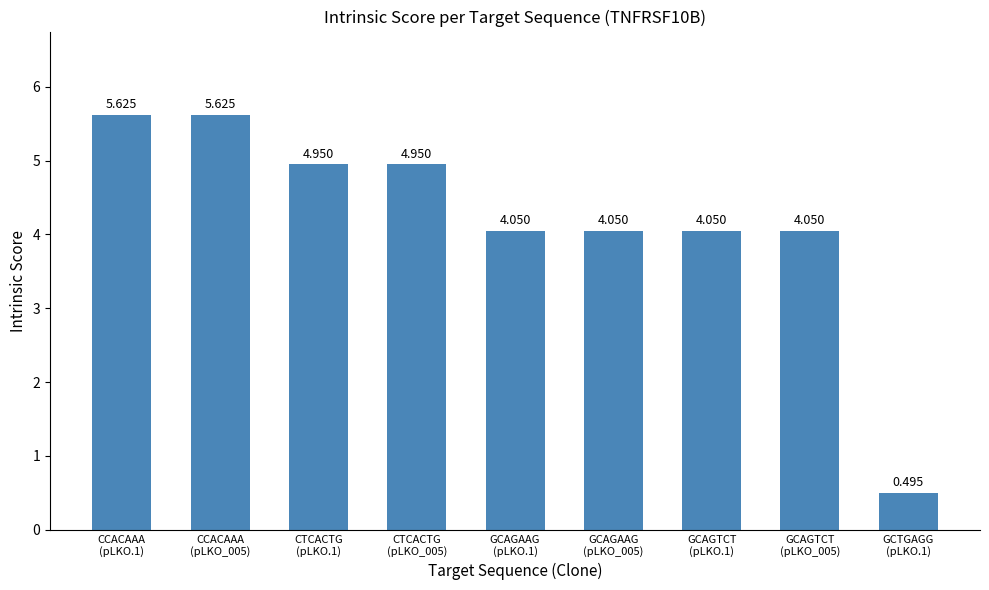

What is the label of the 7th bar from the left?

GCAGTCT
(pLKO.1)